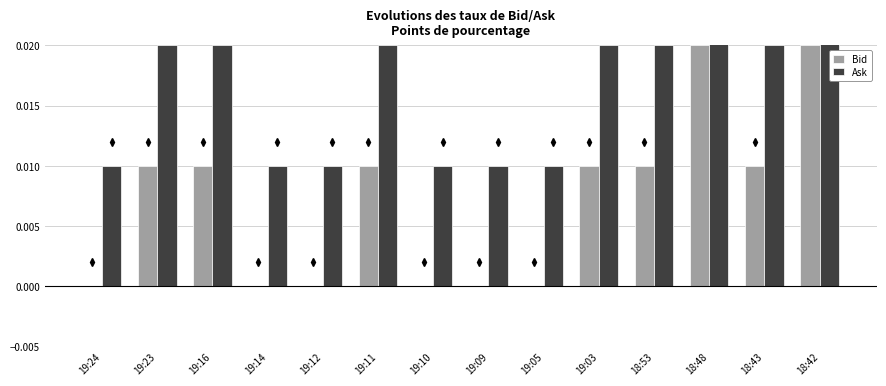

How many categories are shown in the chart?

14